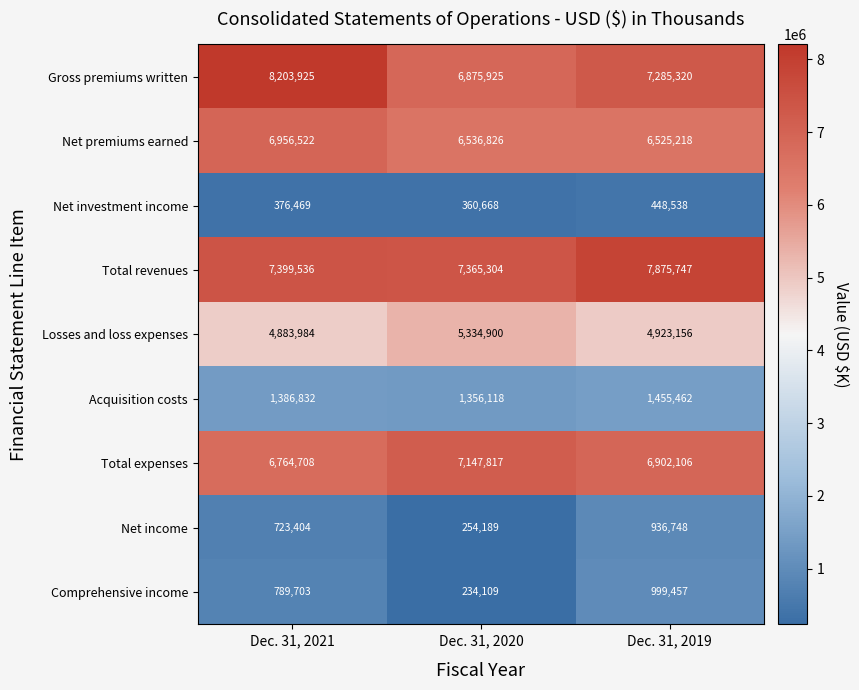

At which category does the chart reach its minimum across all series?

Dec. 31, 2020